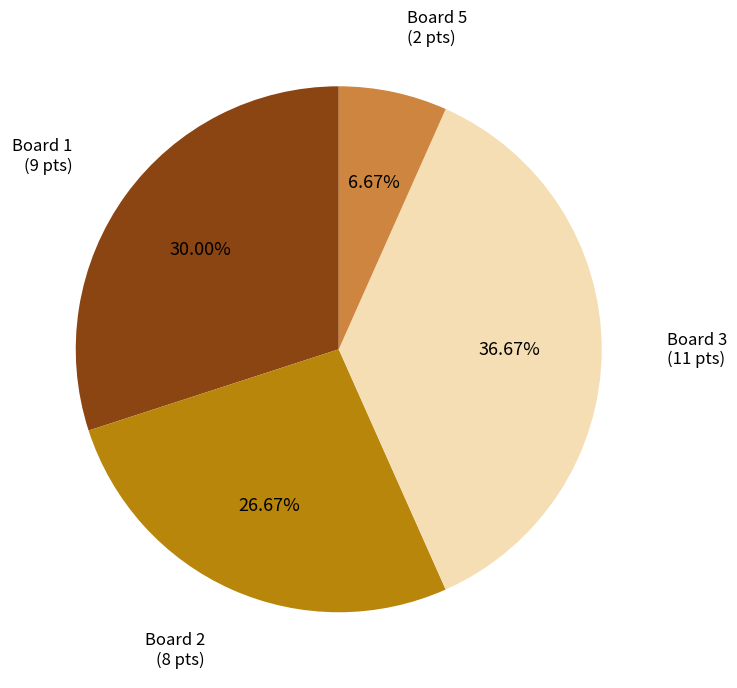

Rank the categories by value from lowest to highest.

Board 5 (2 pts), Board 2 (8 pts), Board 1 (9 pts), Board 3 (11 pts)